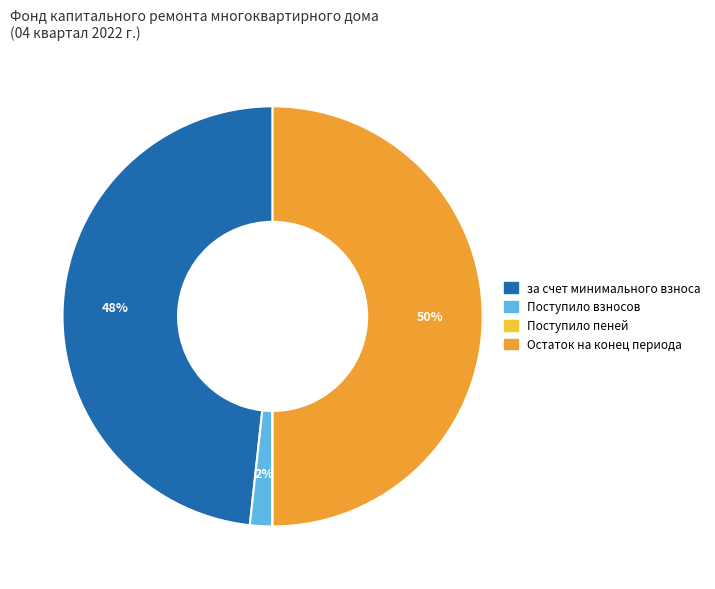

What percentage is the Остаток на конец периода slice, to the nearest percent?

50%